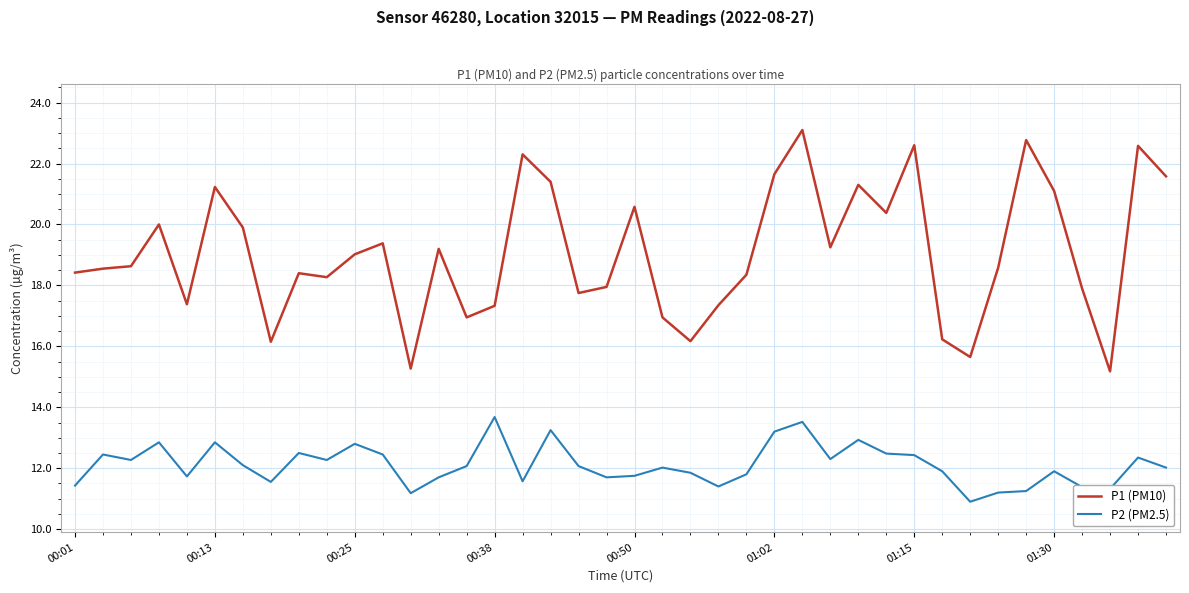

What is the average value of the P2 (PM2.5) series?

12.1